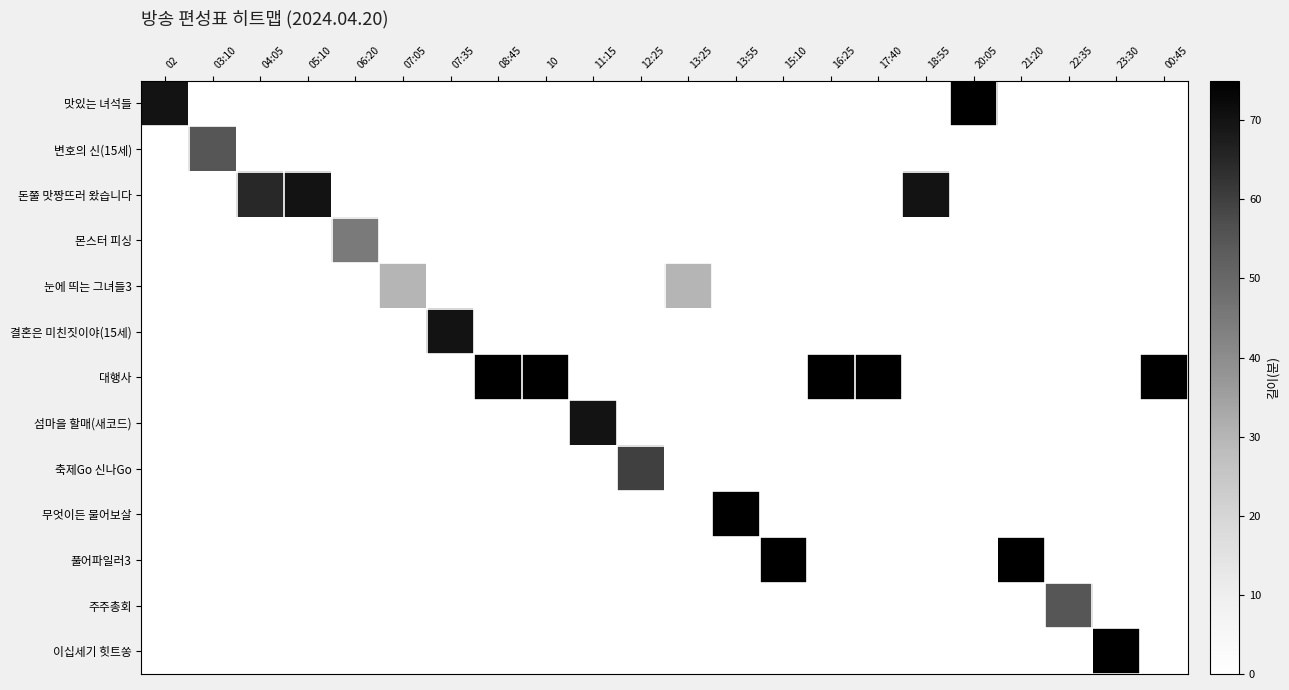

Rank the series by their maximum value, from highest to lowest.

맛있는 녀석들, 대행사, 무엇이든 물어보살, 풀어파일러3, 이십세기 힛트쏭, 돈쭐 맛짱뜨러 왔습니다, 결혼은 미친짓이야(15세), 섬마을 할매(새코드), 축제Go 신나Go, 변호의 신(15세), 주주총회, 몬스터 피싱, 눈에 띄는 그녀들3